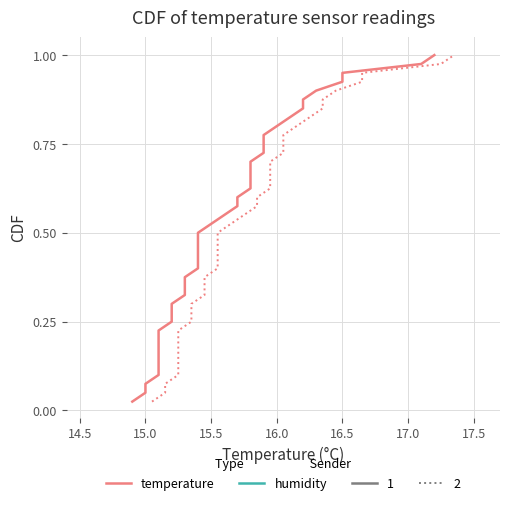

Which series has the largest total across all categories?

temperature